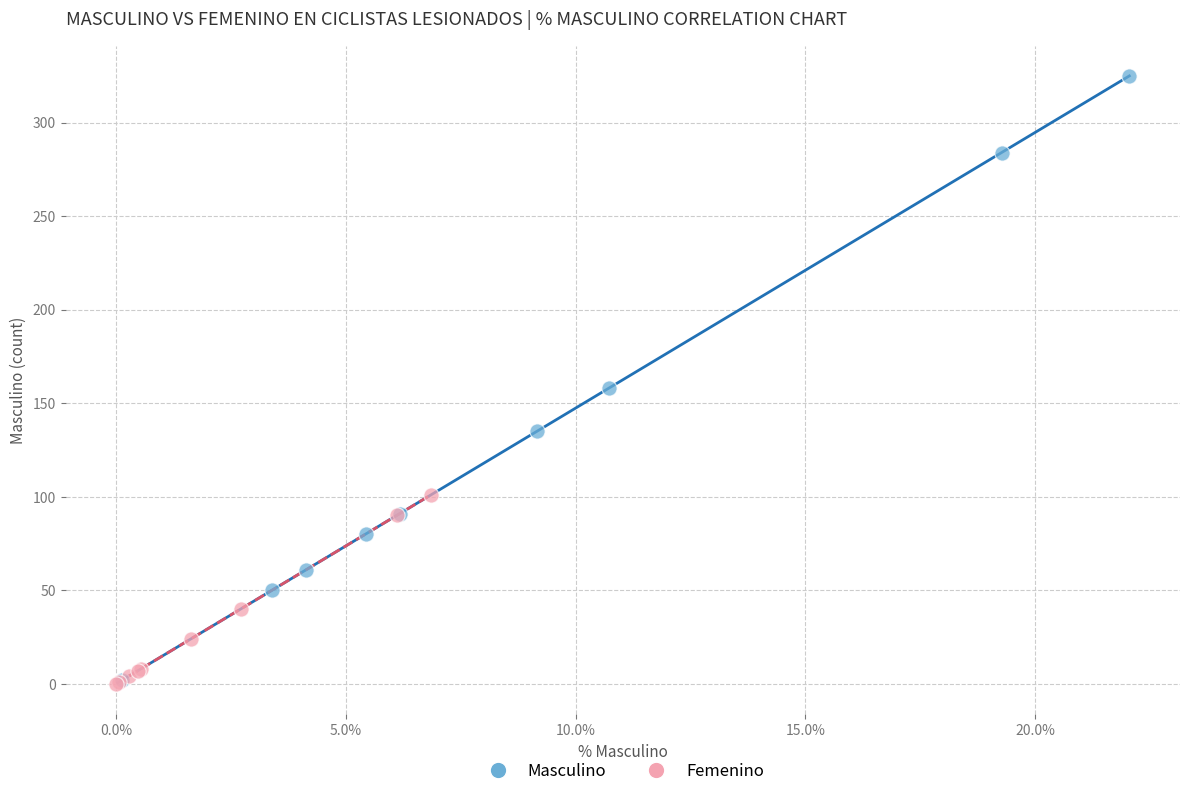

Which series has the widest spread of Y values?

Masculino